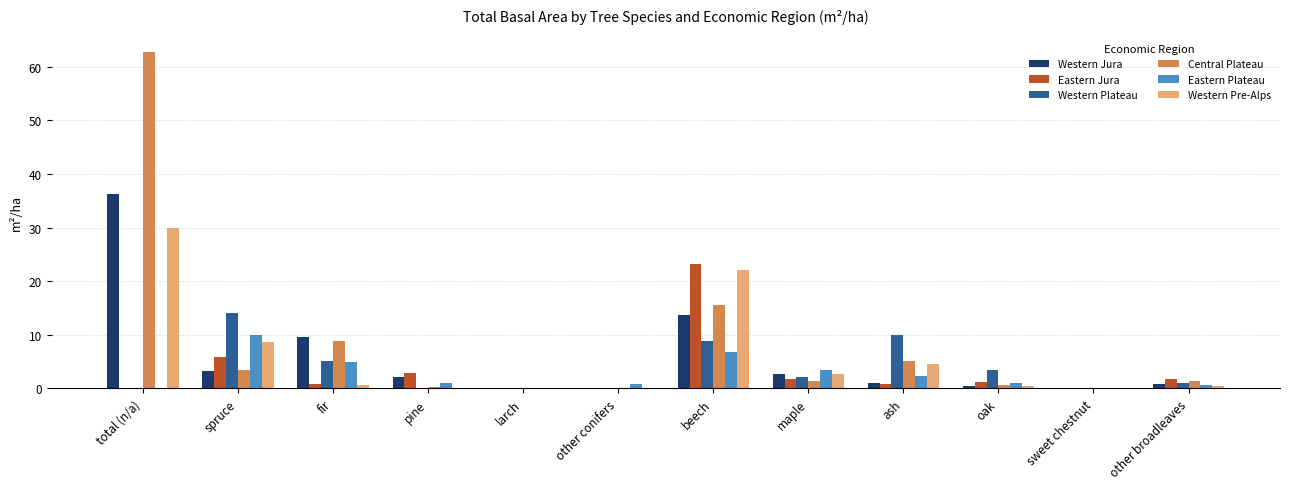

What is the greatest value displayed?

62.8